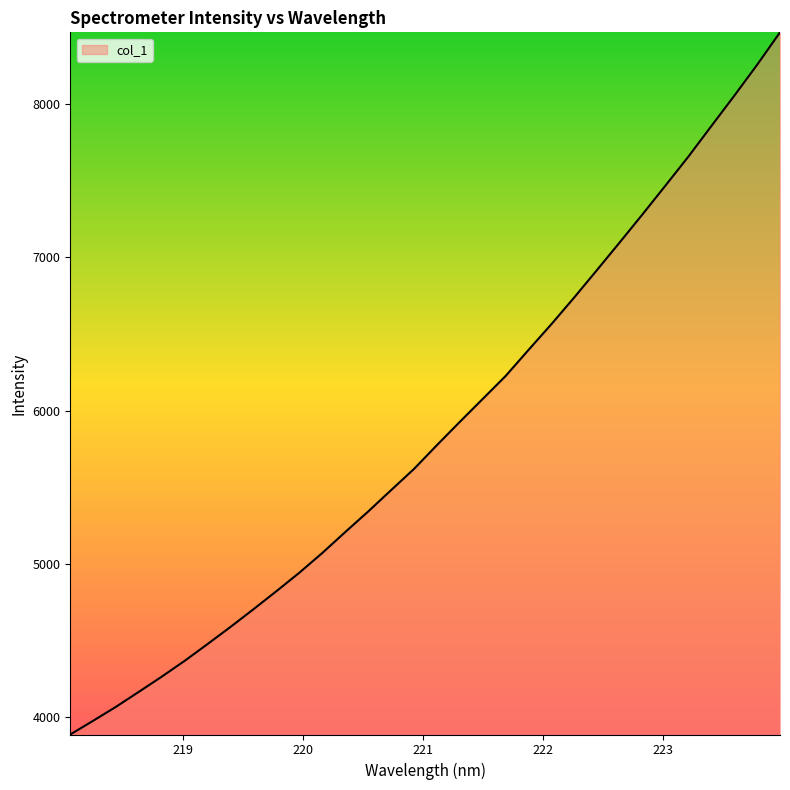

What is the difference between the maximum and minimum values?

4580.4